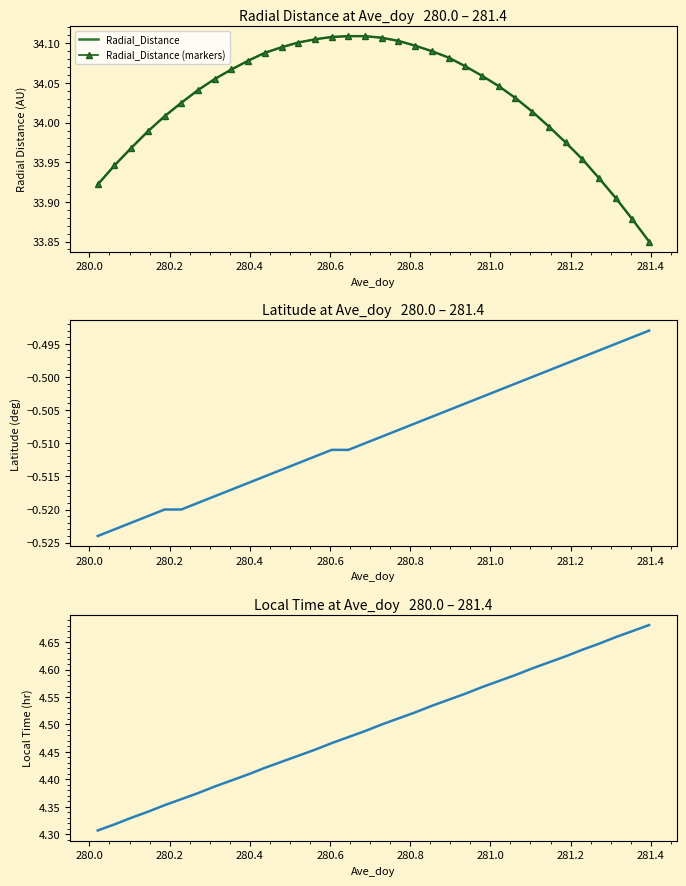

How many data points does each series have?

34